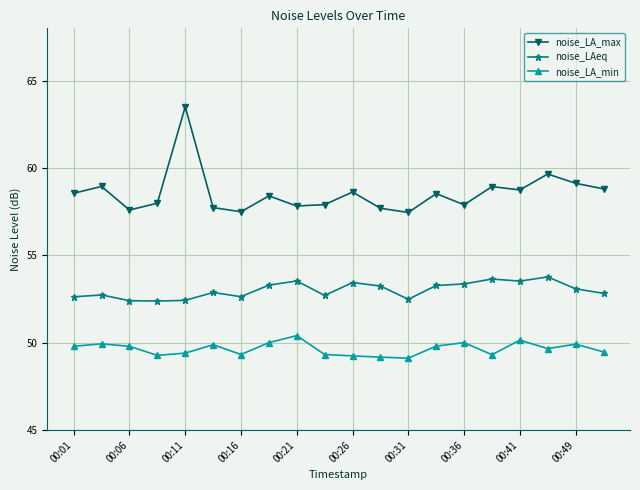

Which series has the widest spread of values?

noise_LA_max